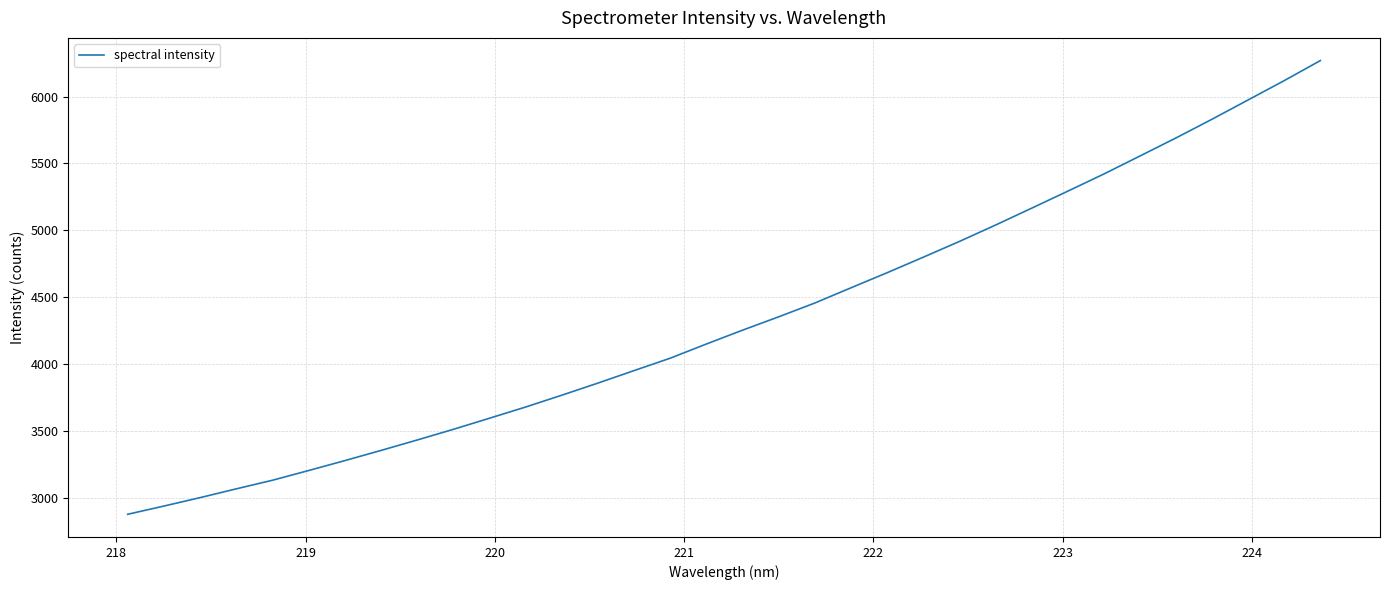

What is the greatest value displayed?

6269.3